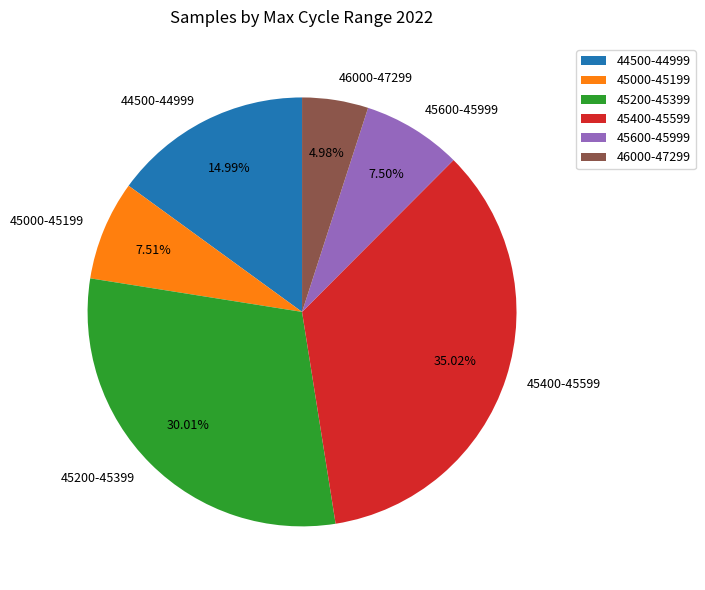

Is there a majority slice in this chart?

No